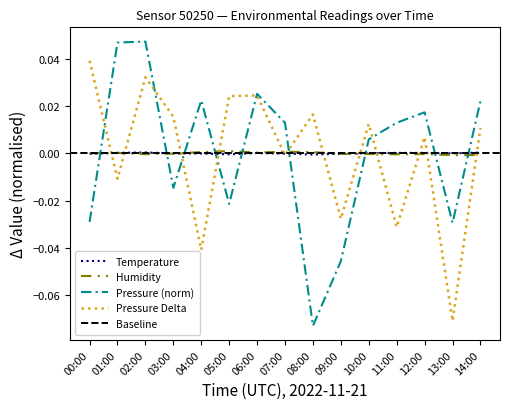

Rank the categories by Pressure (norm) value from lowest to highest.

08:00, 09:00, 13:00, 00:00, 05:00, 03:00, 10:00, 07:00, 11:00, 12:00, 14:00, 04:00, 06:00, 01:00, 02:00